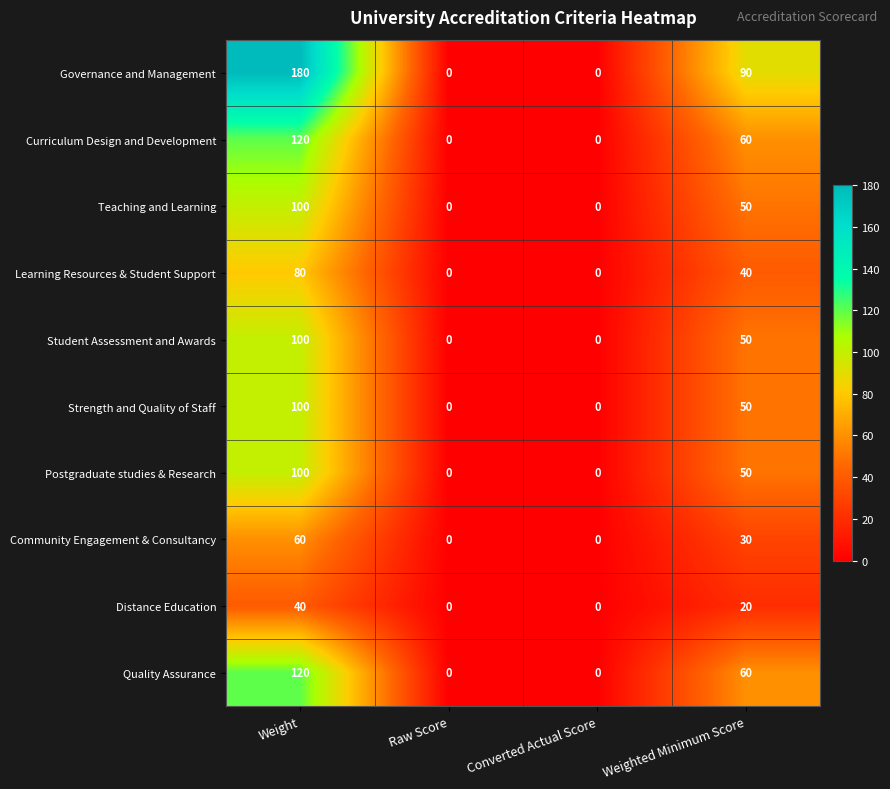

What is the difference between the maximum and second lowest values in the Strength and Quality of Staff series?

100